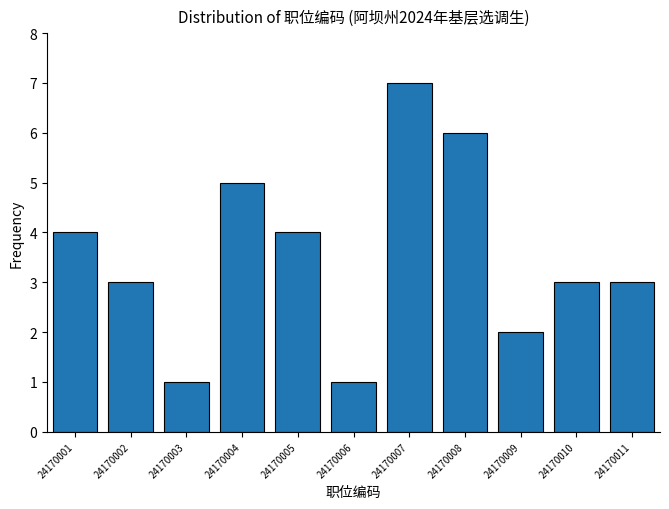

Reading left to right, transcribe all the data shown in this chart.

4	3	1	5	4	1	7	6	2	3	3